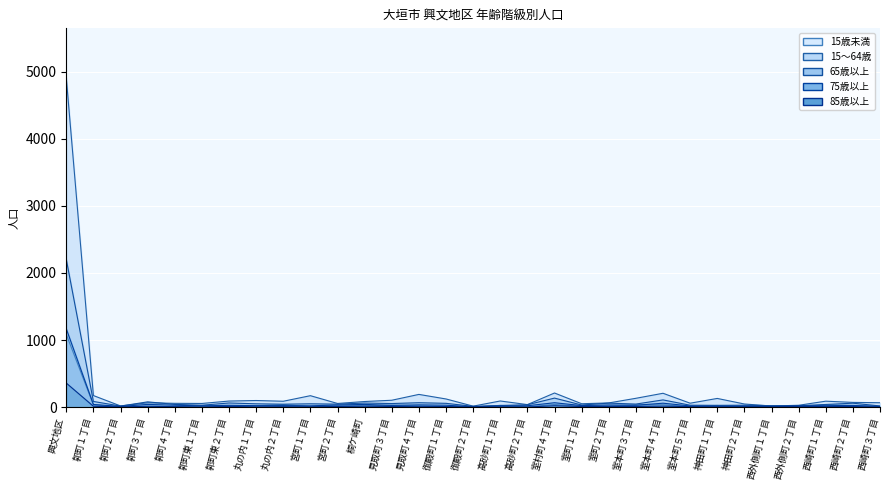

What is the total value across all series at 西外側町２丁目?

77